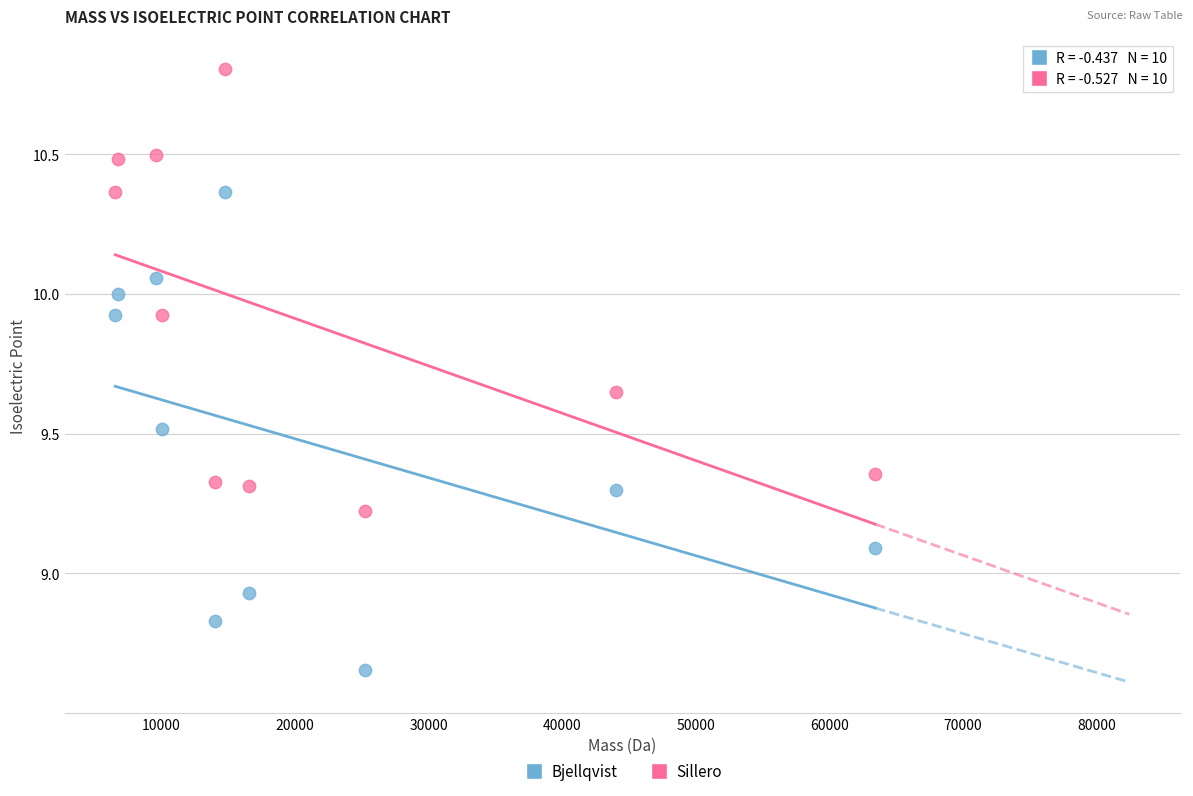

Across all data points, what is the range of Y values (max minus min)?

2.2